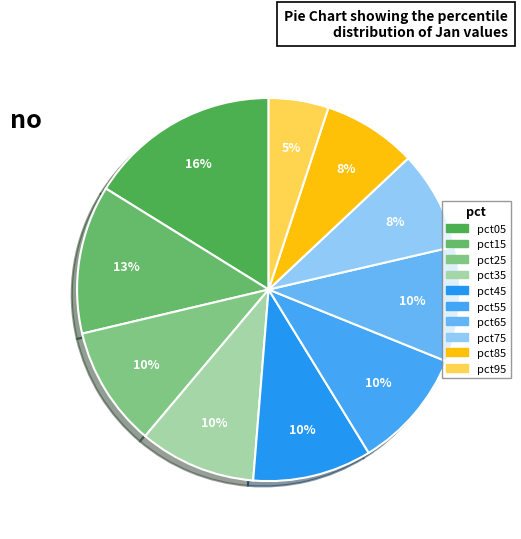

To the nearest percent, what percentage of the pie is pct35?

10%